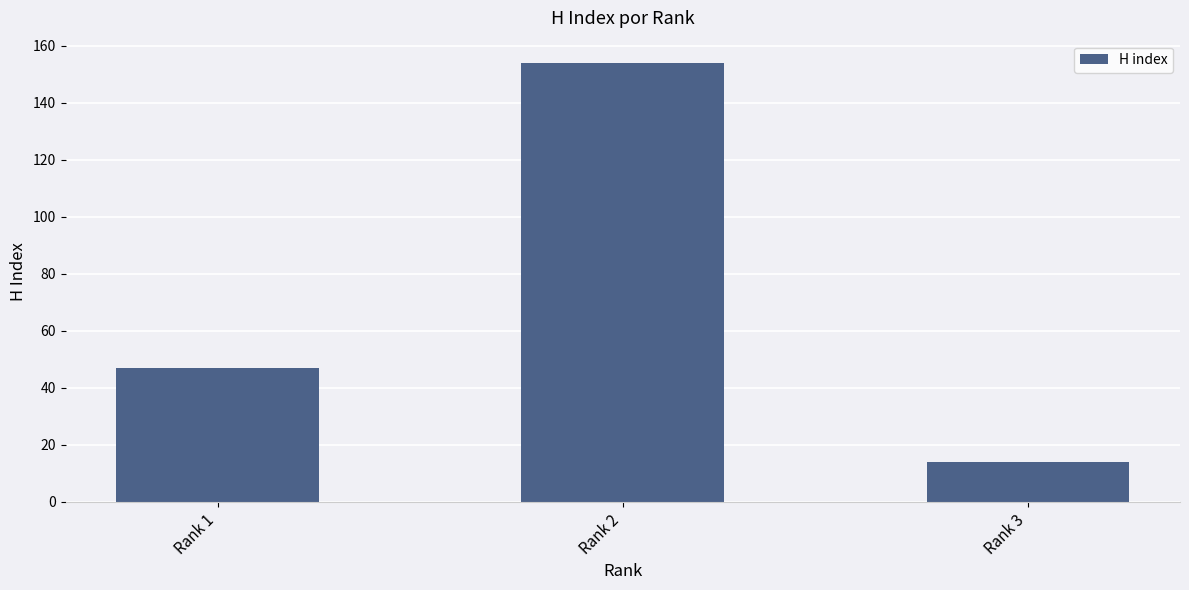

What value does the data have at Rank 1, to the nearest 50?

50